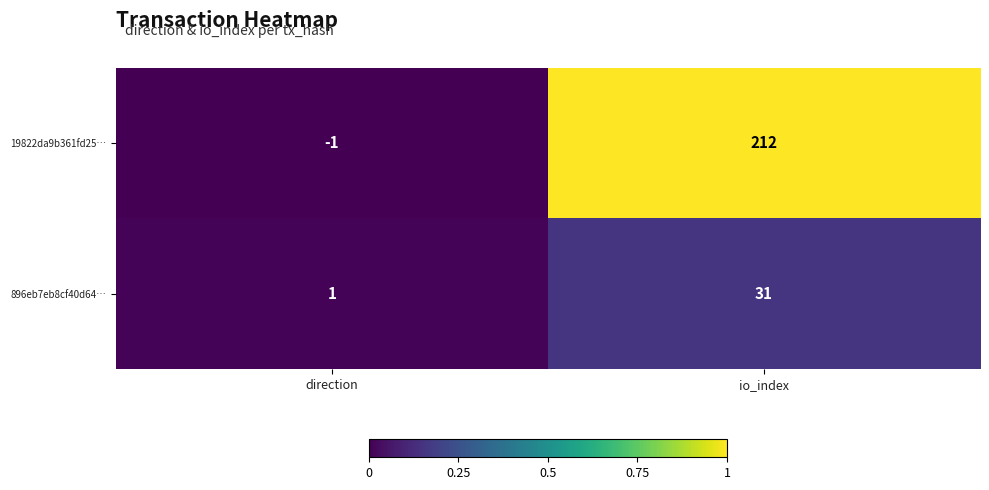

List the series in order of their peak value, highest first.

19822da9b361fd25…, 896eb7eb8cf40d64…